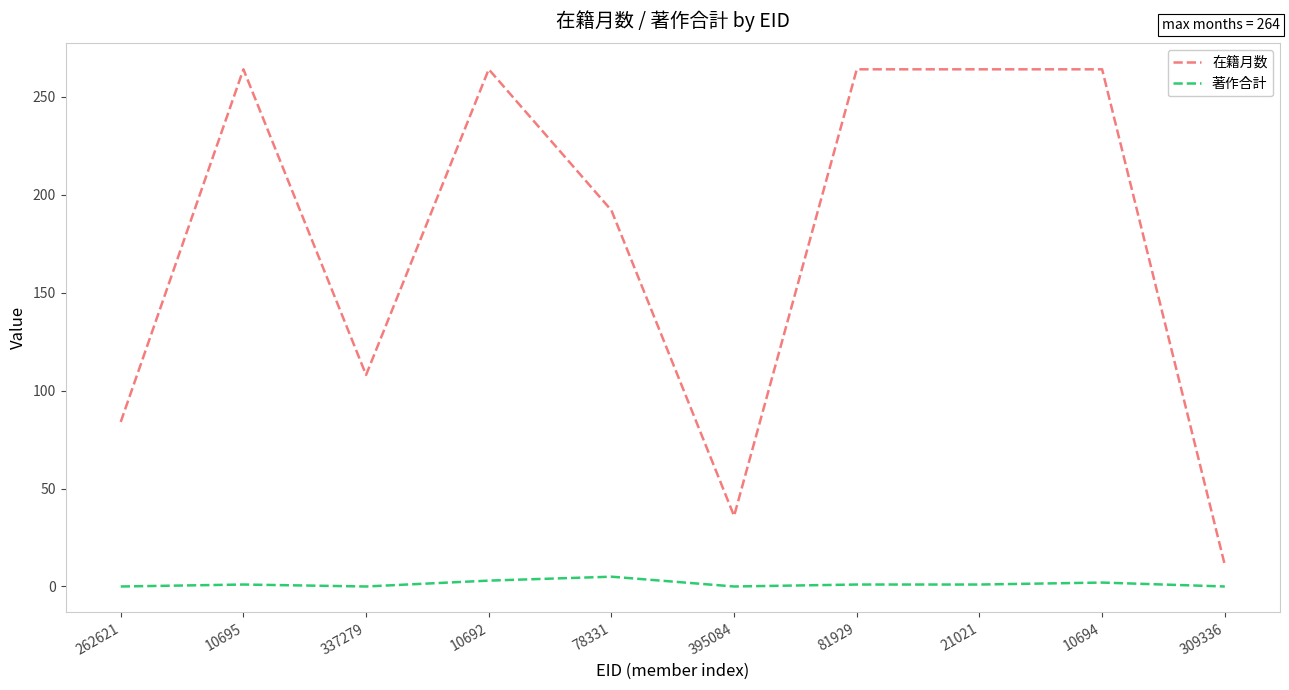

What is the difference between the highest and lowest values at 10695?

263